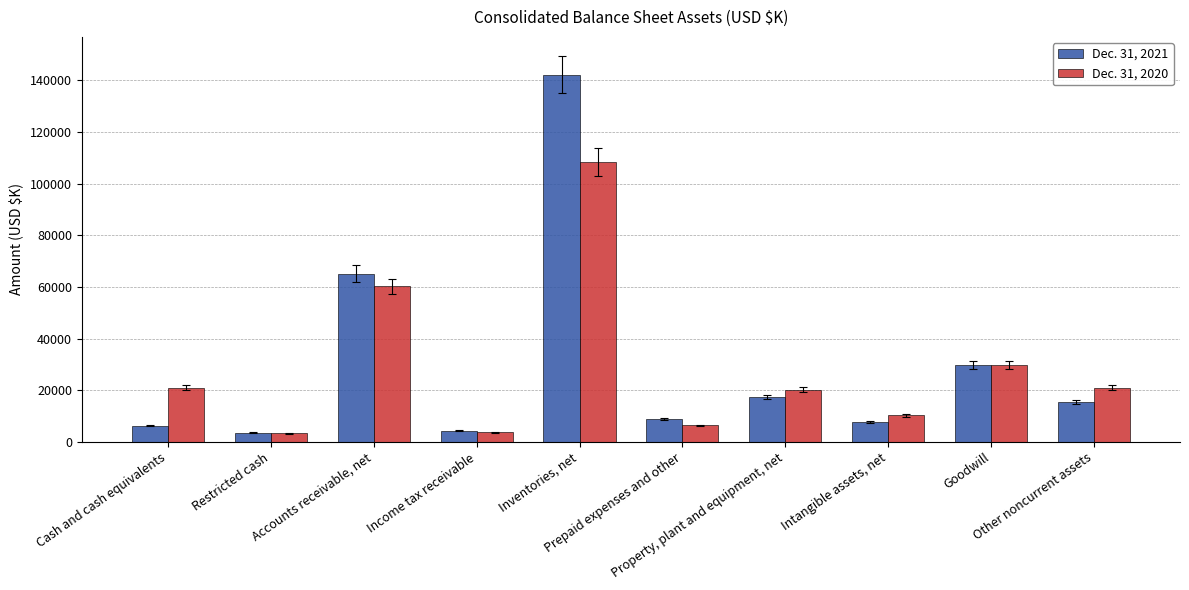

What is the smallest value displayed?

3299